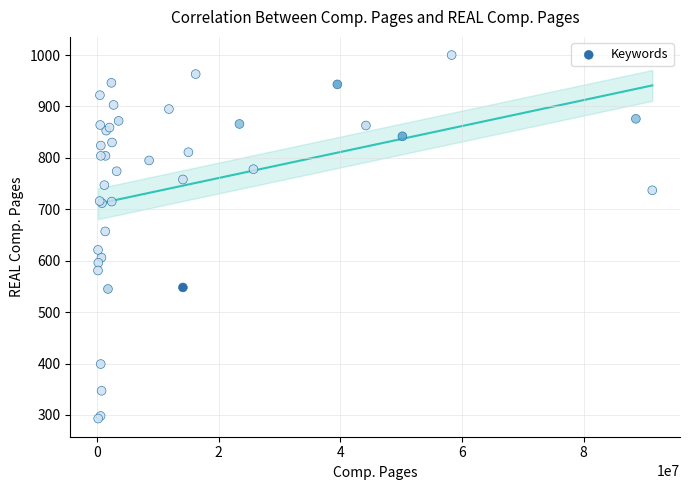

What Y value in the scatter plot is closest to 646?

657